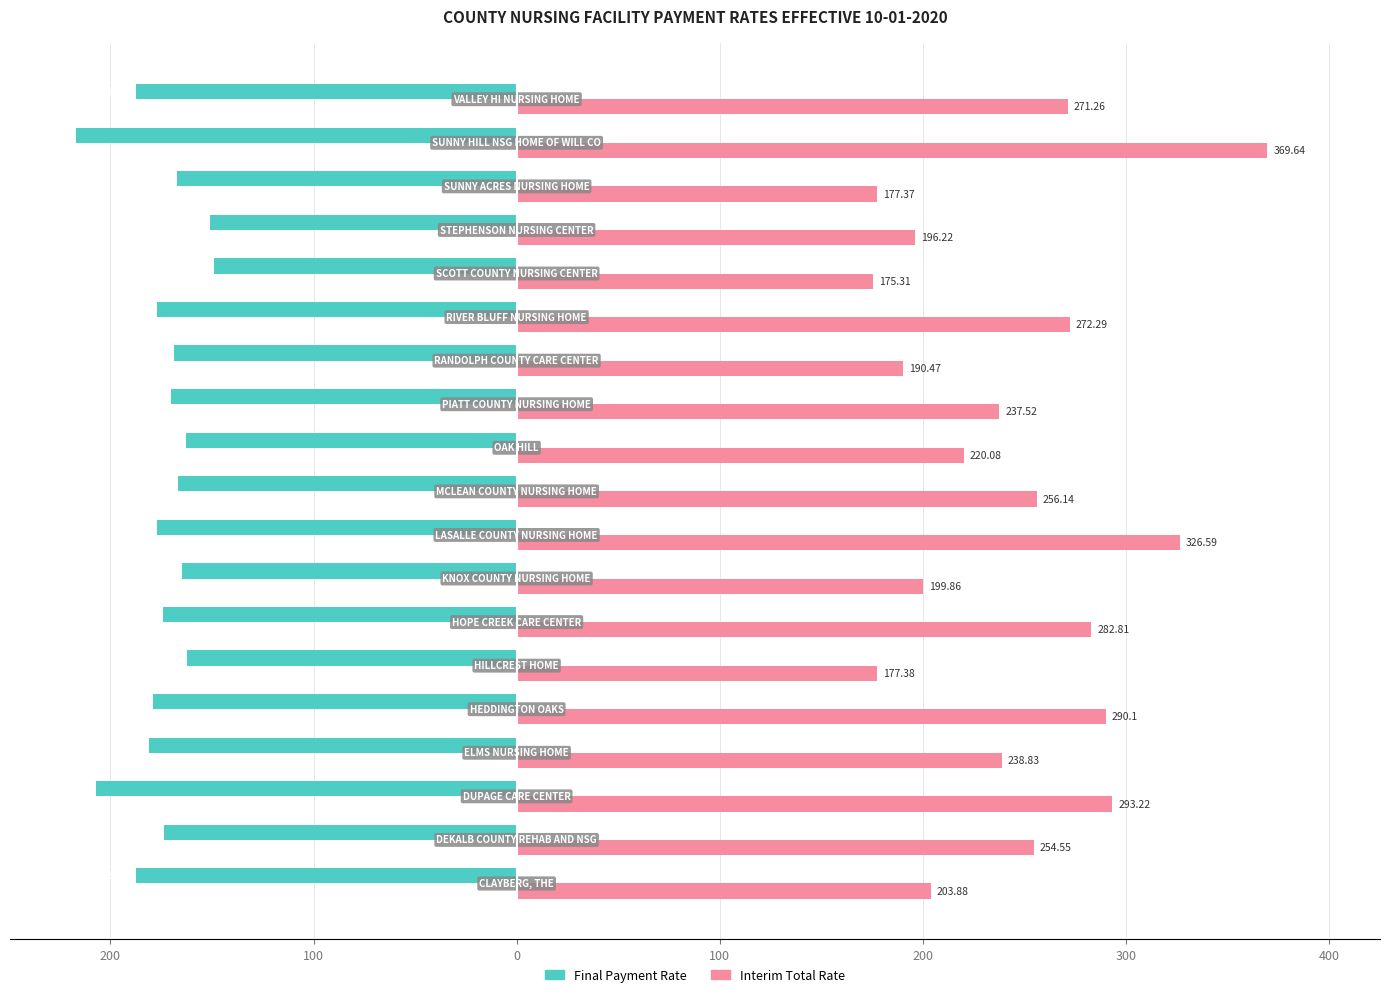

What are all the series names shown in the legend?

Final Payment Rate, Interim Total Rate